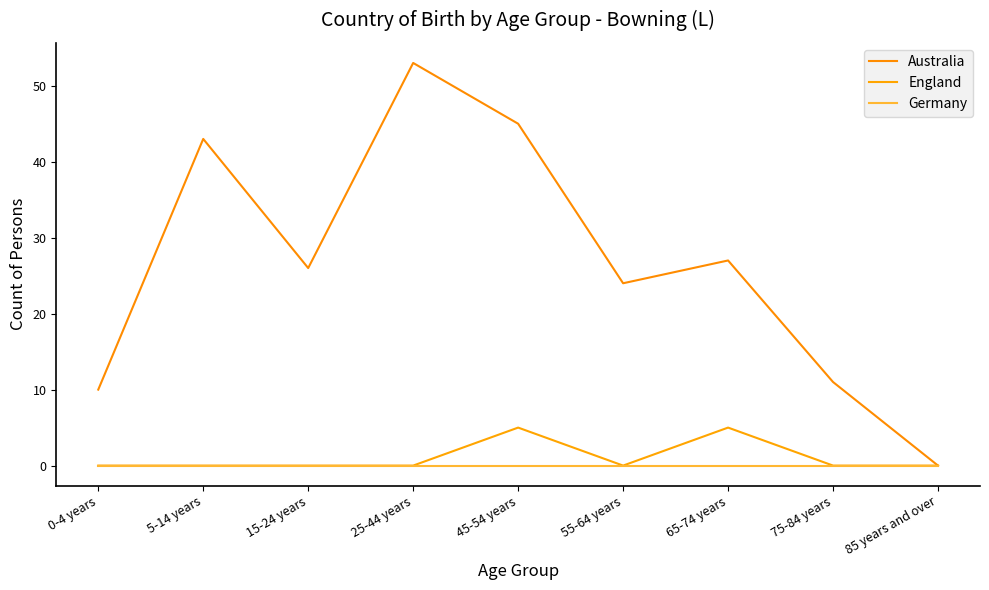

Reading left to right, extract all data points from this chart.

Australia: 0-4 years=10	5-14 years=43	15-24 years=26	25-44 years=53	45-54 years=45	55-64 years=24	65-74 years=27	75-84 years=11	85 years and over=0
England: 0-4 years=0	5-14 years=0	15-24 years=0	25-44 years=0	45-54 years=5	55-64 years=0	65-74 years=5	75-84 years=0	85 years and over=0
Germany: 0-4 years=0	5-14 years=0	15-24 years=0	25-44 years=0	45-54 years=0	55-64 years=0	65-74 years=0	75-84 years=0	85 years and over=0